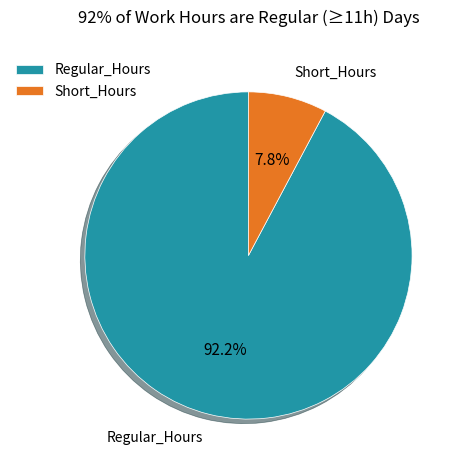

Between Regular_Hours and Short_Hours, which is larger?

Regular_Hours